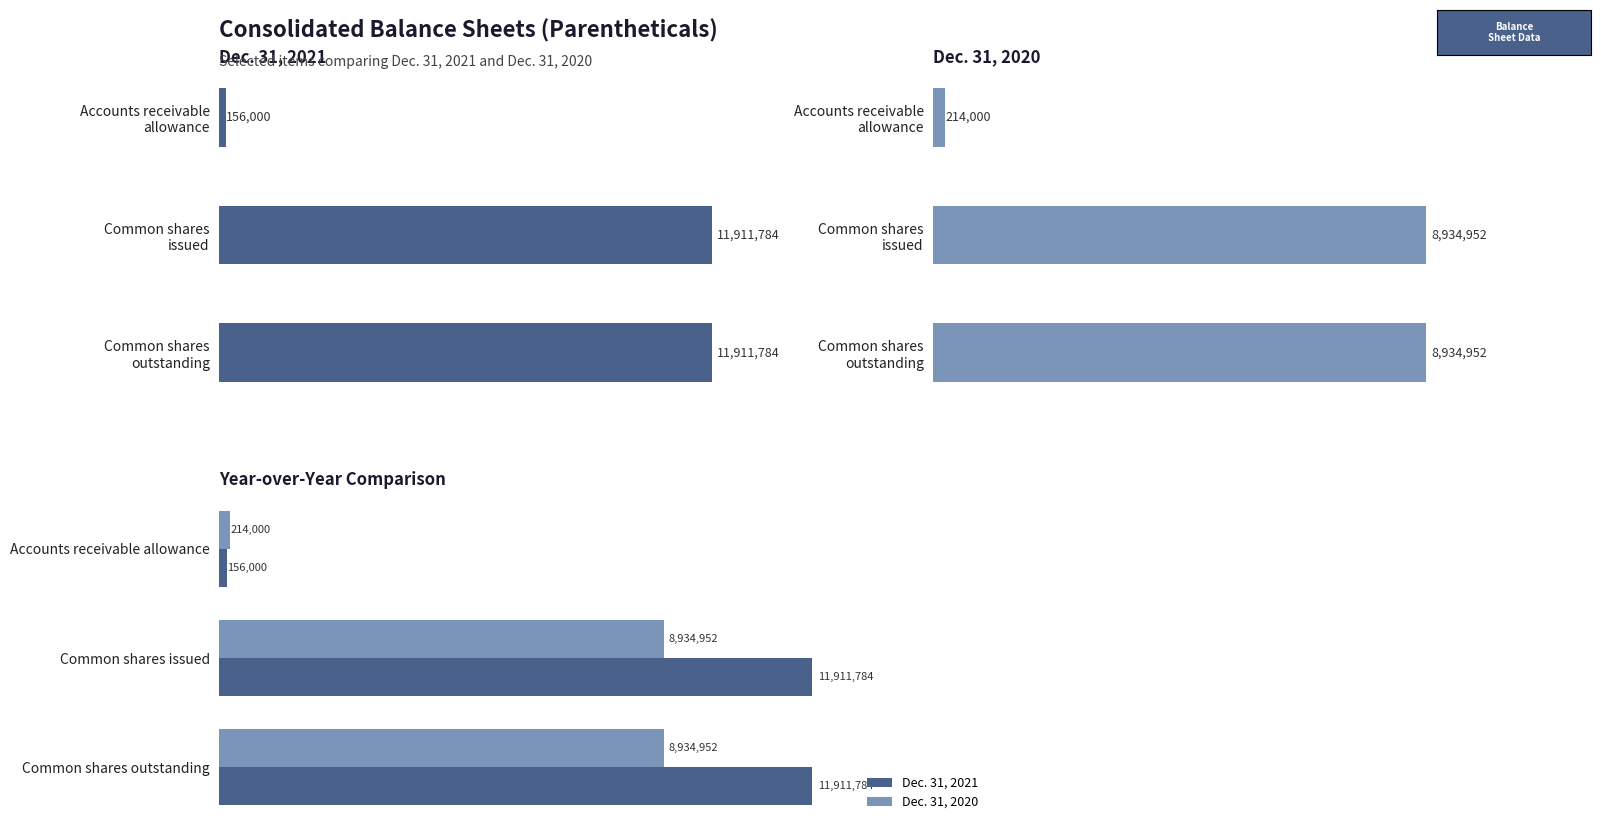

What is the sum of the Dec. 31, 2020 values at Accounts receivable allowance and Common shares outstanding?

9148952